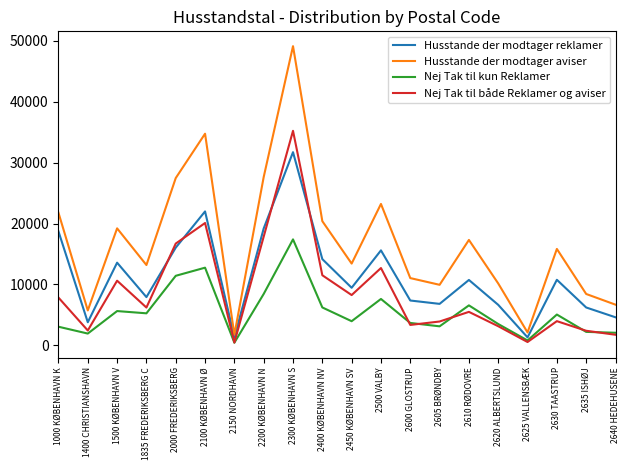

List the series in order of their peak value, highest first.

Husstande der modtager aviser, Nej Tak til både Reklamer og aviser, Husstande der modtager reklamer, Nej Tak til kun Reklamer